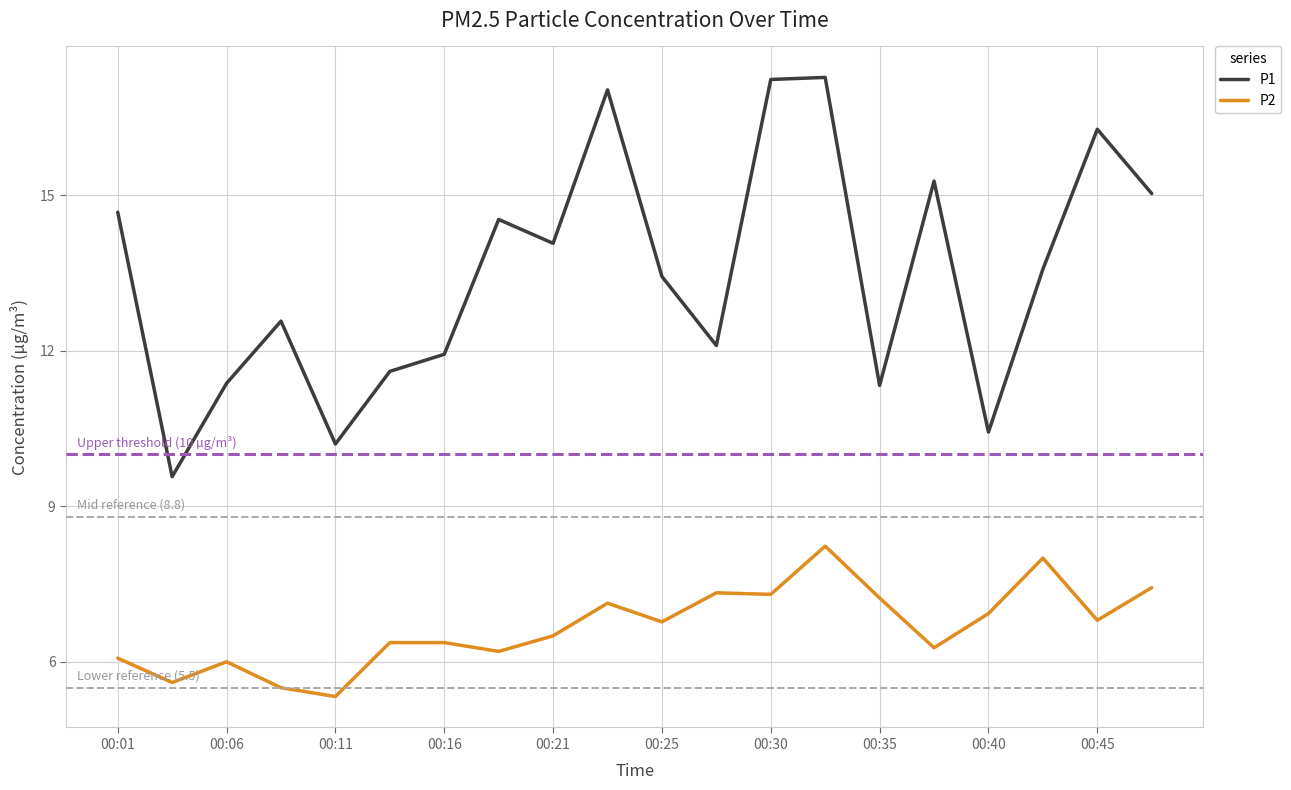

True or false: P1 and P2 cross at least once.

False